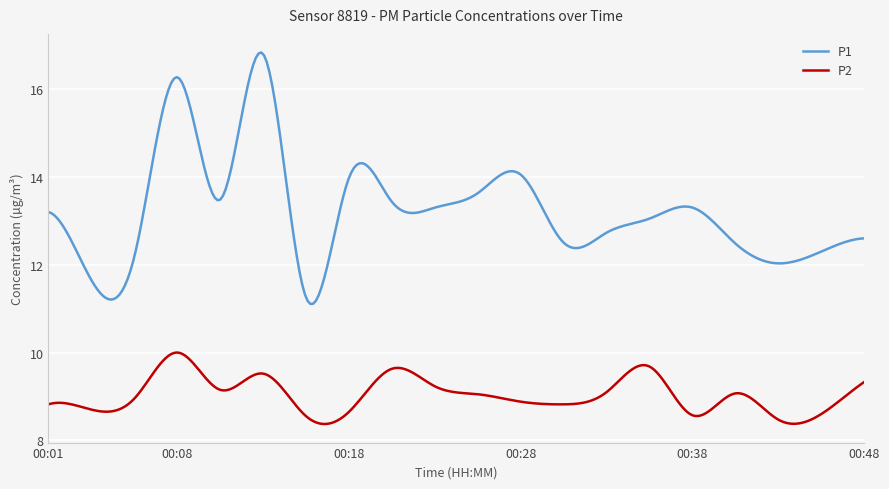

List the series in order of their overall mean, lowest first.

P2, P1